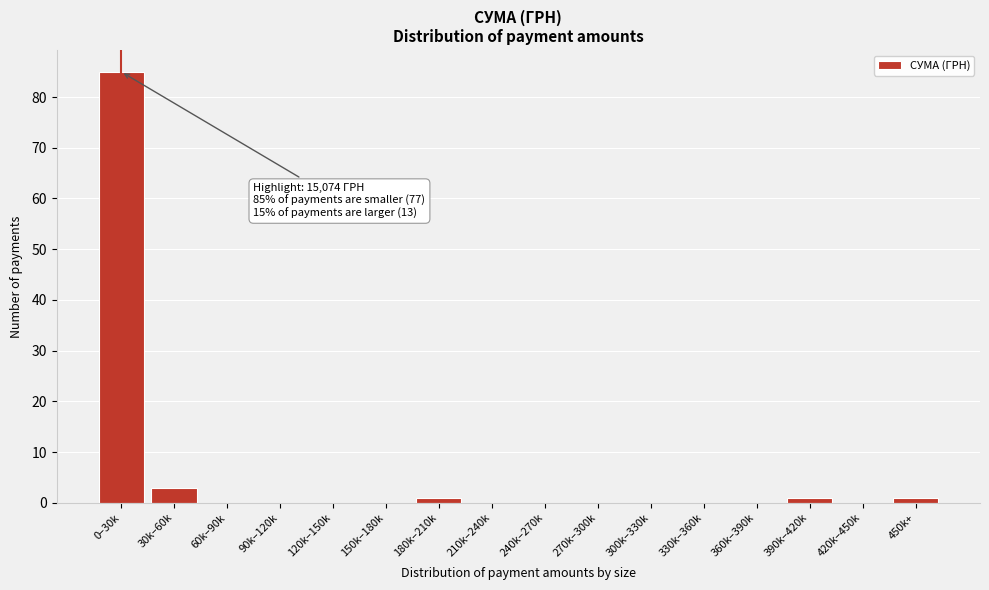

Reading left to right, what are all the values shown in this chart?

0–30k=85	30k–60k=3	60k–90k=0	90k–120k=0	120k–150k=0	150k–180k=0	180k–210k=1	210k–240k=0	240k–270k=0	270k–300k=0	300k–330k=0	330k–360k=0	360k–390k=0	390k–420k=1	420k–450k=0	450k+=1